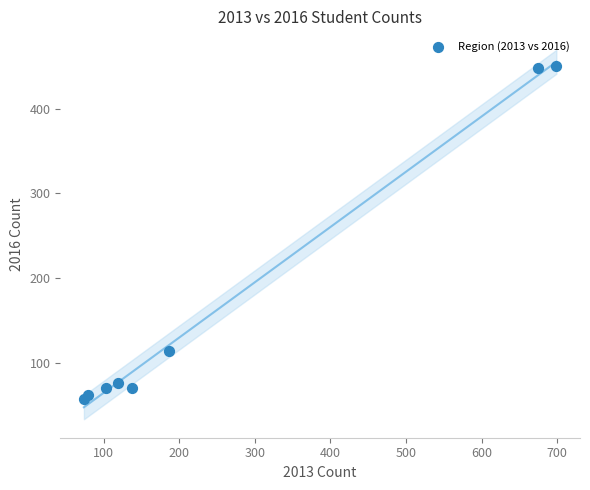

What Y value in the scatter plot is closest to 253?

114